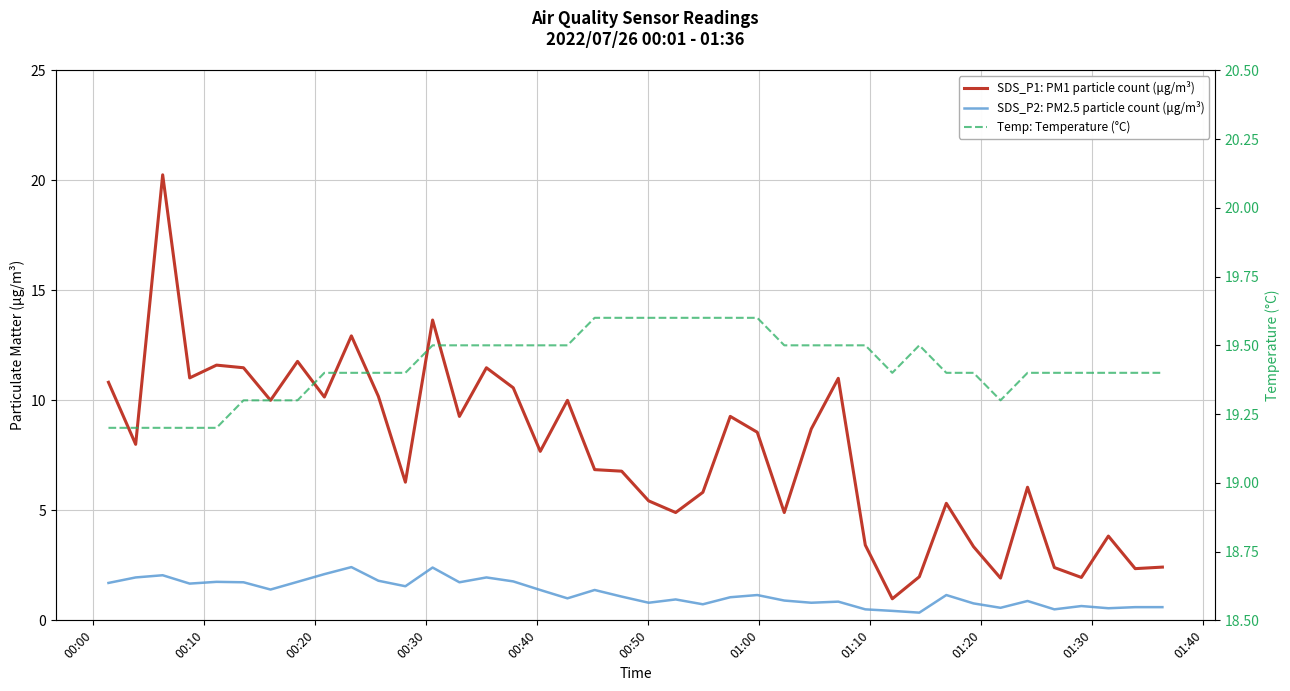

True or false: SDS_P2: PM2.5 particle count (μg/m³) and Temp: Temperature (°C) cross at least once.

False